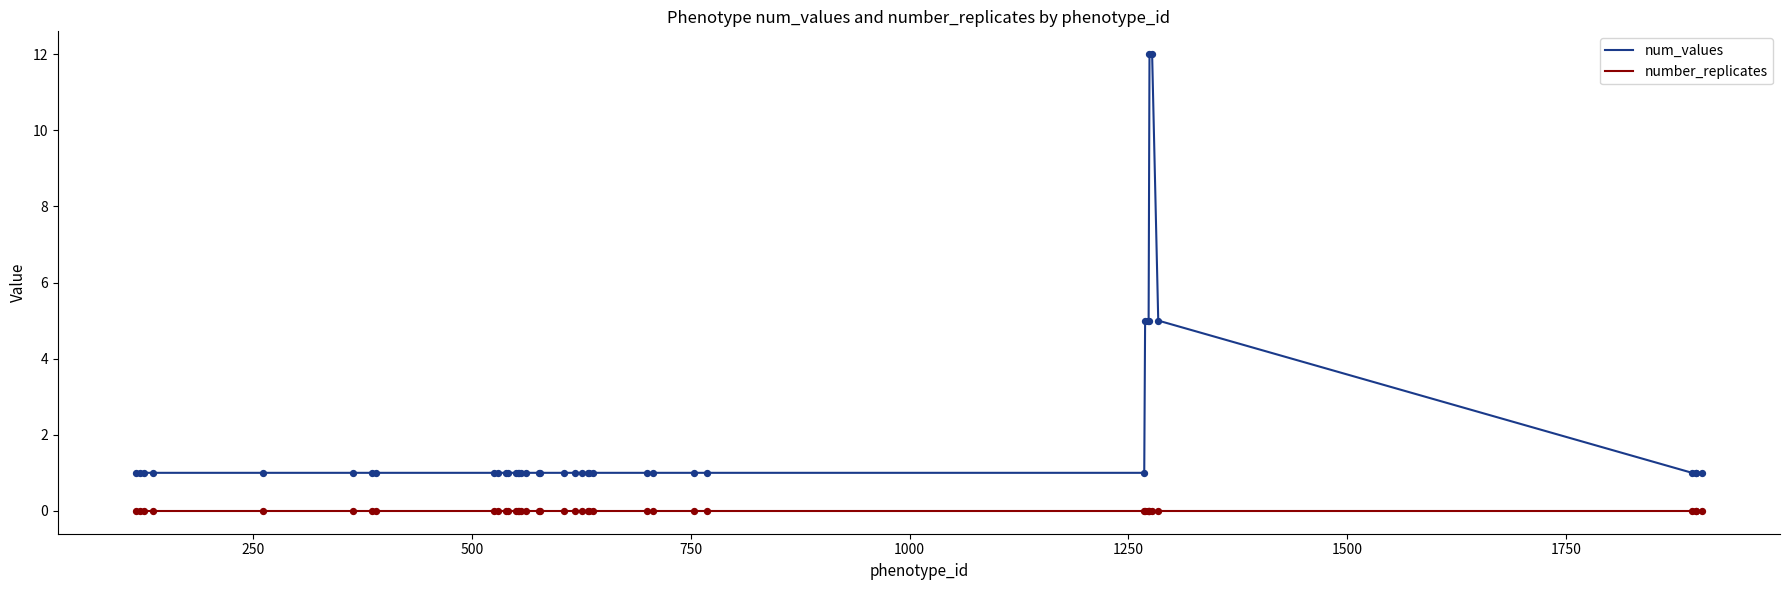

Which series has the widest spread of values?

num_values